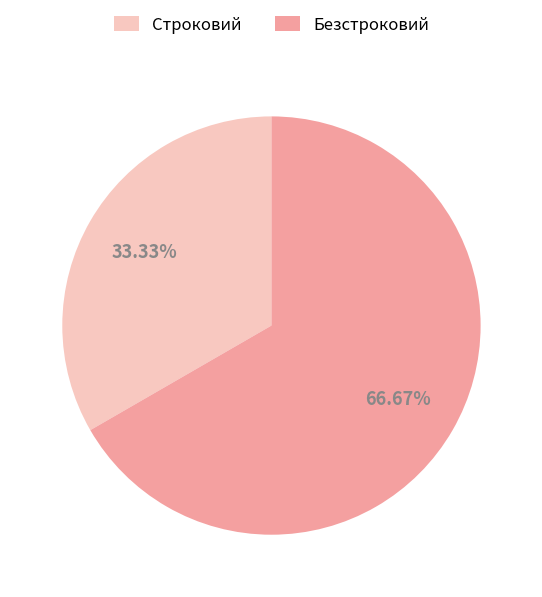

Rank the categories by value from highest to lowest.

Безстроковий, Строковий